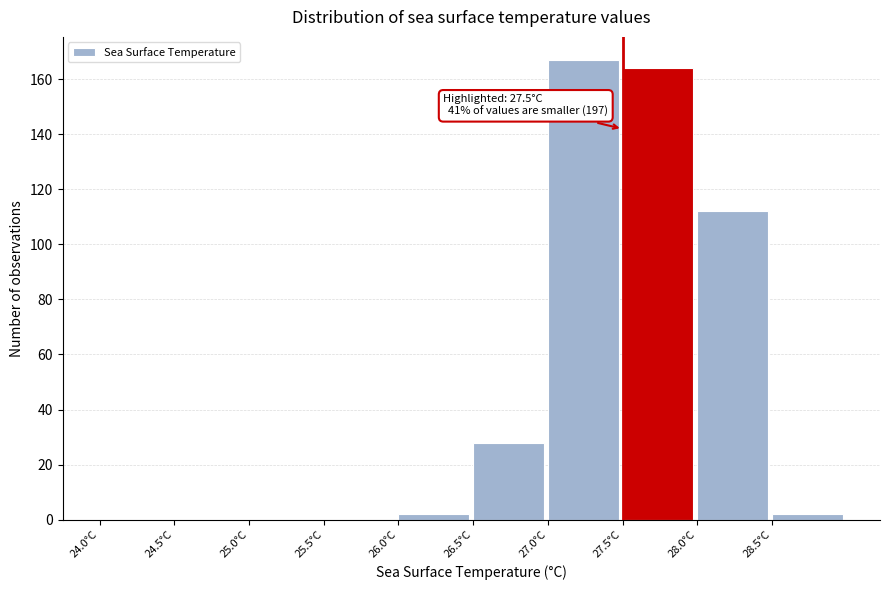

Over which range of the x-axis is the bar tallest?

27.0 to 27.5